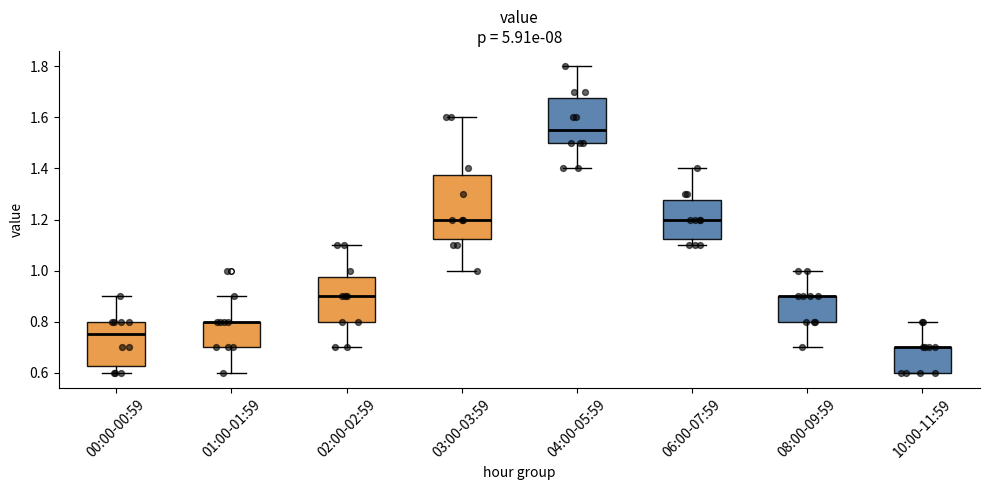

Reading left to right, read every box against the y-axis: the position of its median line, the range the box covers, and the ends of its whiskers. The values are not printed on the chart, so give them approximately, as read against the axis.

00:00-00:59: median 0.76, box 0.62 to 0.80, whiskers 0.60 to 0.90
01:00-01:59: median 0.80 (drawn on the box's upper edge), box 0.70 to 0.80, whiskers 0.60 to 0.90
02:00-02:59: median 0.90, box 0.80 to 0.98, whiskers 0.70 to 1.10
03:00-03:59: median 1.20, box 1.12 to 1.38, whiskers 1.00 to 1.60
04:00-05:59: median 1.56, box 1.50 to 1.68, whiskers 1.40 to 1.80
06:00-07:59: median 1.20, box 1.12 to 1.28, whiskers 1.10 to 1.40
08:00-09:59: median 0.90 (drawn on the box's upper edge), box 0.80 to 0.90, whiskers 0.70 to 1.00
10:00-11:59: median 0.70 (drawn on the box's upper edge), box 0.60 to 0.70, whiskers 0.60 to 0.80